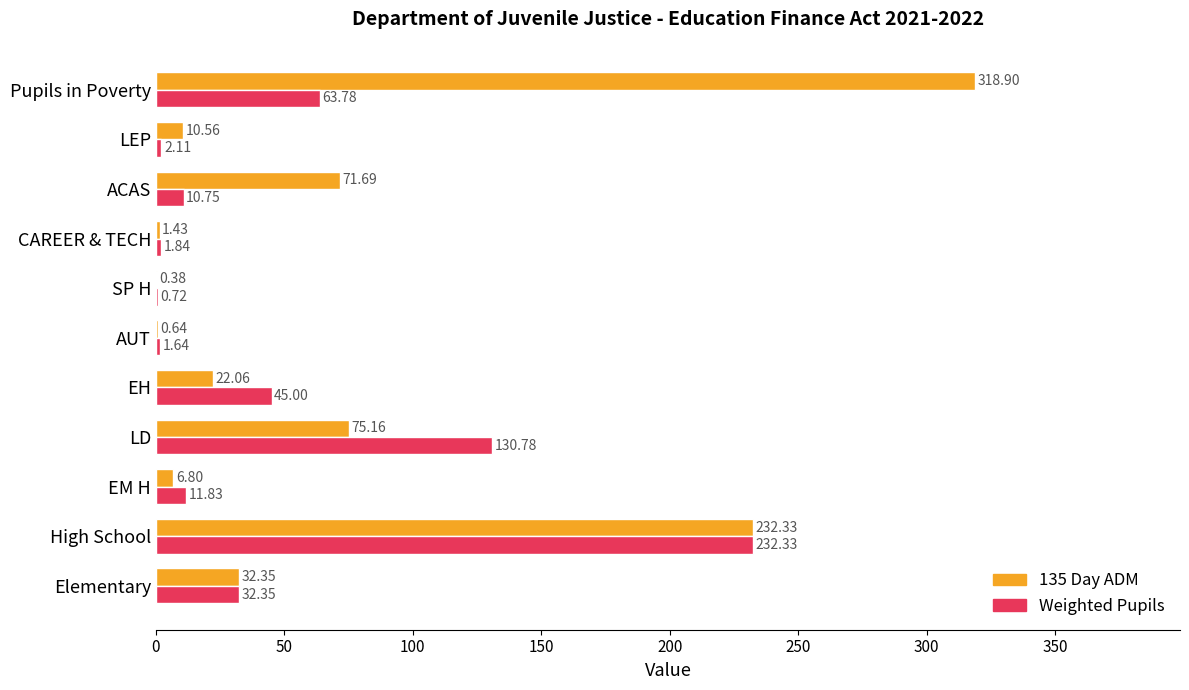

What is the sum of all Weighted Pupils values?

533.1